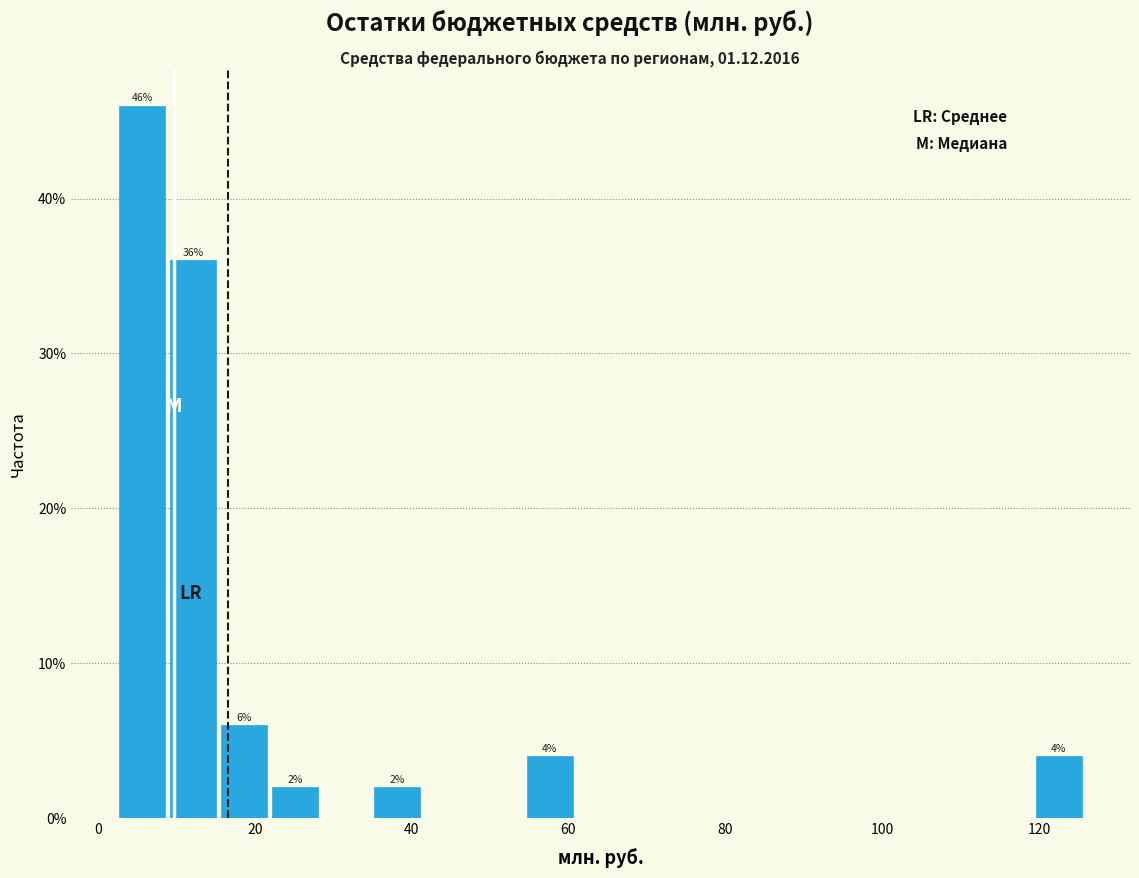

Read against the x-axis, roughly where is the centre of the tallest bar?

6